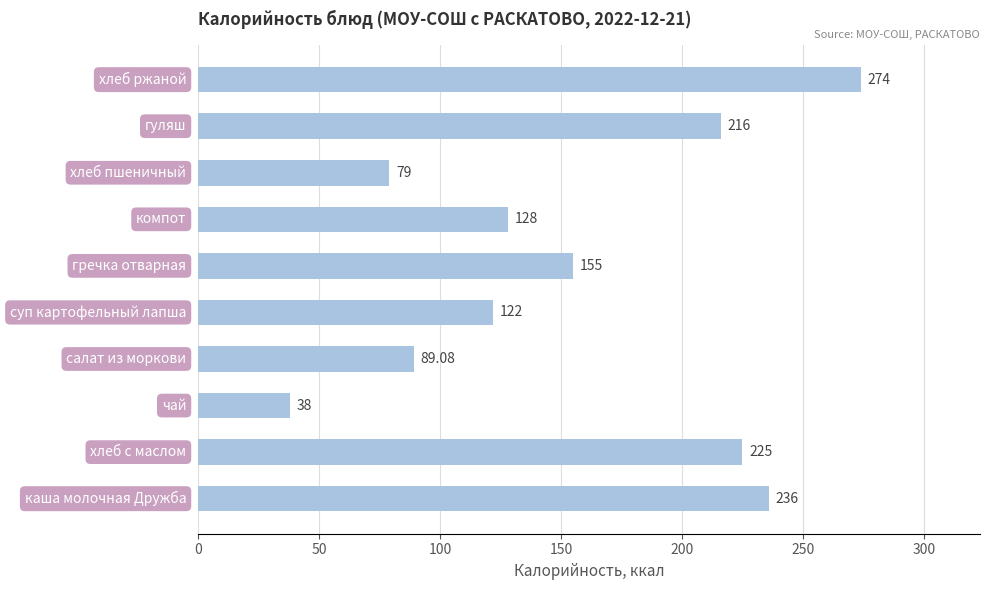

What is the average value?

156.2